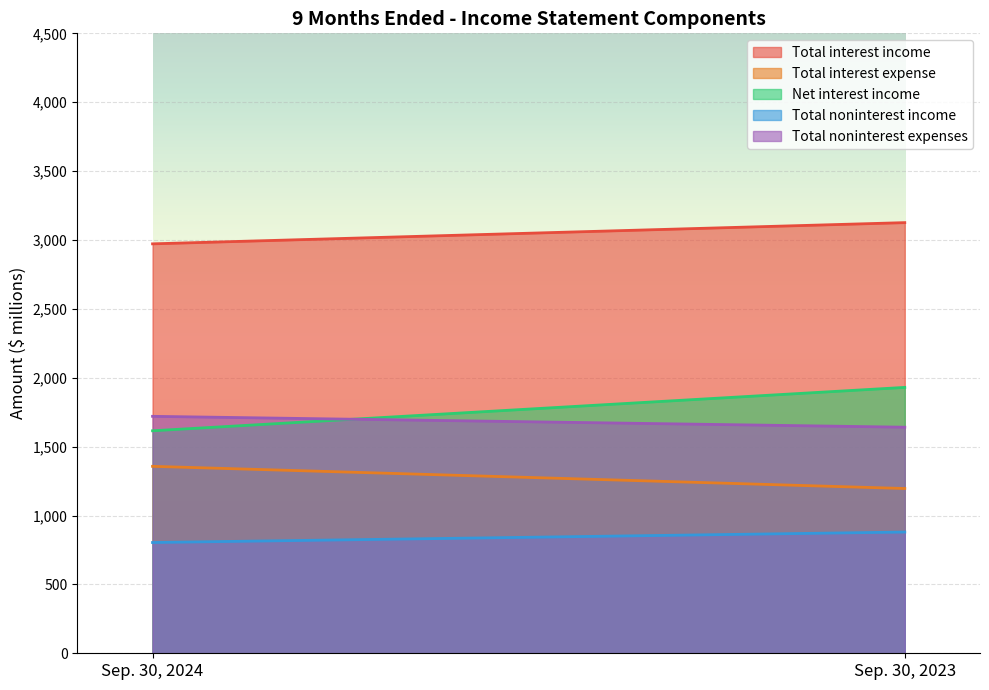

At which label is Total interest expense closest to 1276?

Sep. 30, 2023